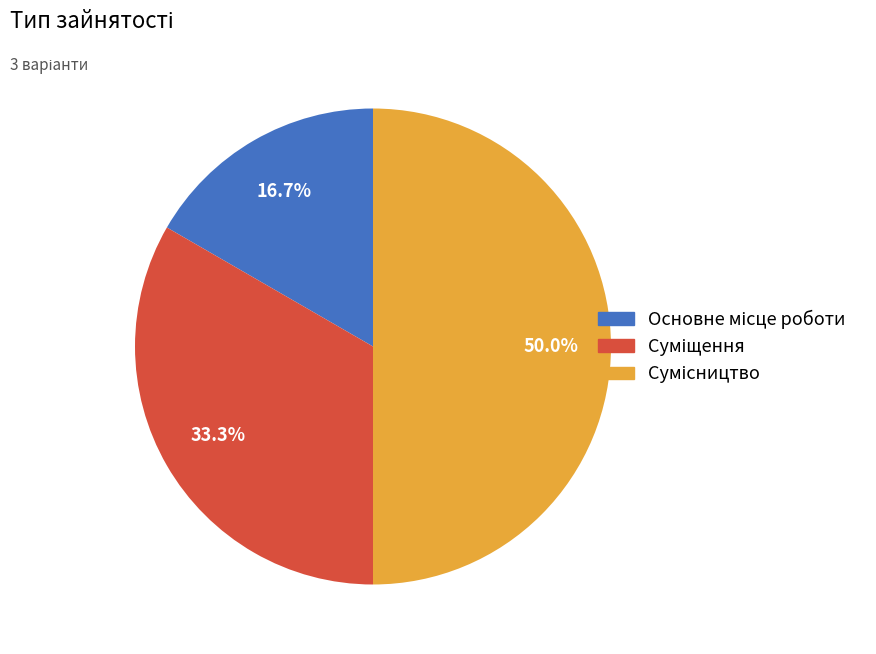

To the nearest percent, what is the combined percentage of Основне місце роботи and Суміщення?

50%